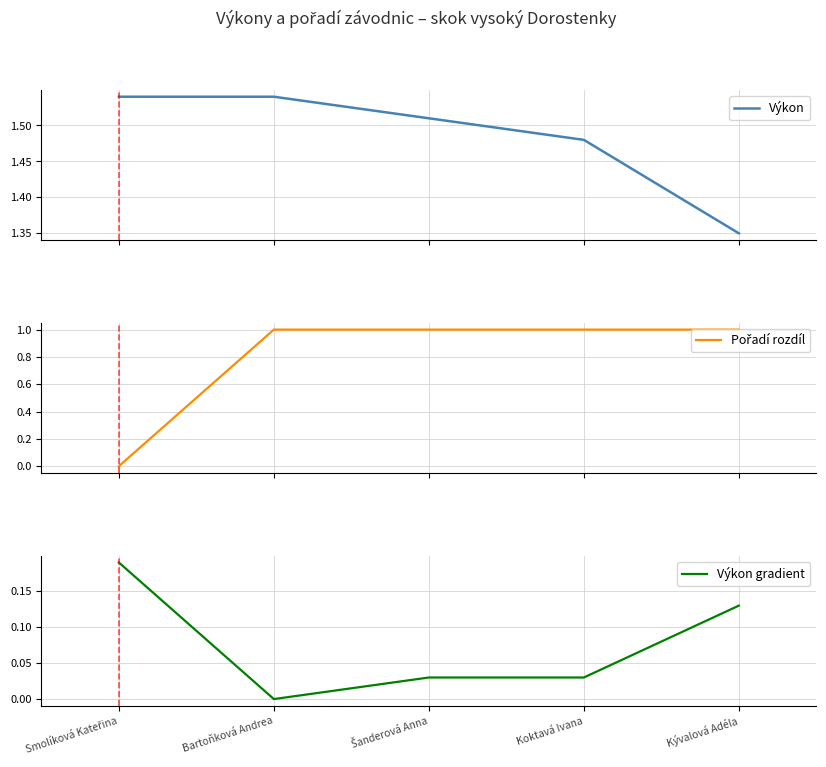

Between which two adjacent categories do Výkon gradient and Pořadí rozdíl first intersect?

Smolíková Kateřina and Bartoňková Andrea